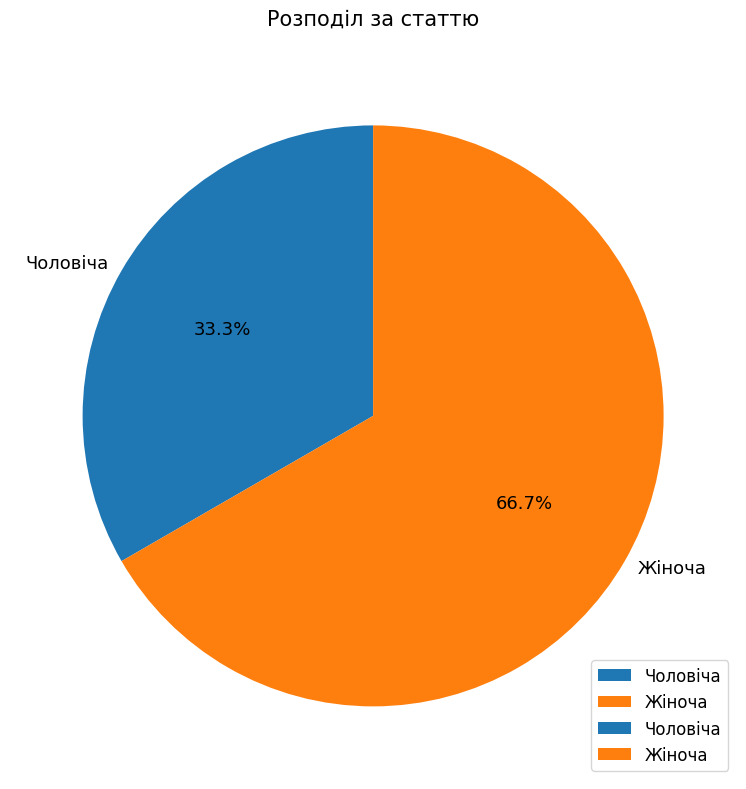

Combined, do Жіноча and Чоловіча account for over 50%?

Yes